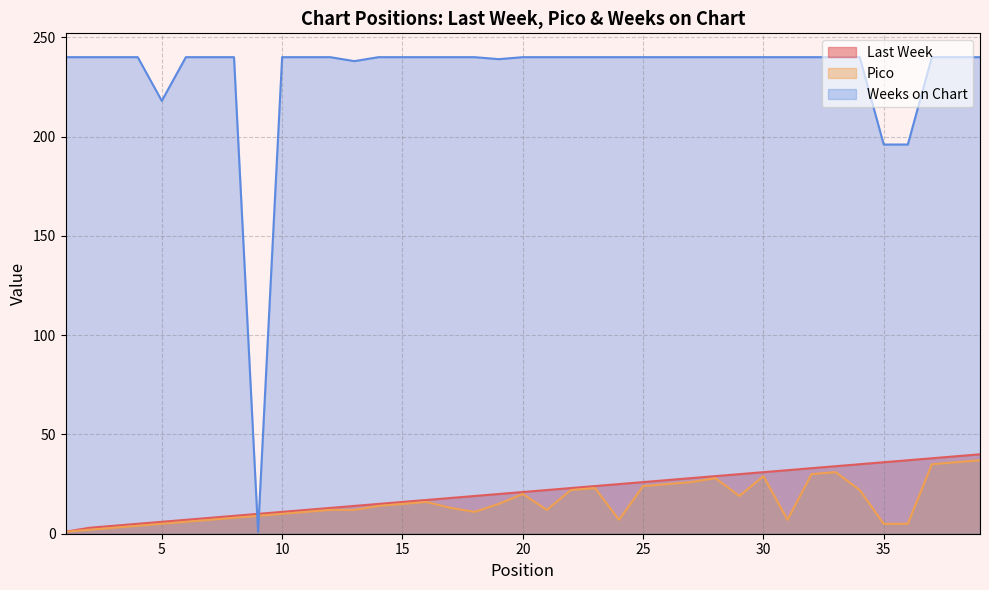

Where is Last Week nearest to the value 20?

19